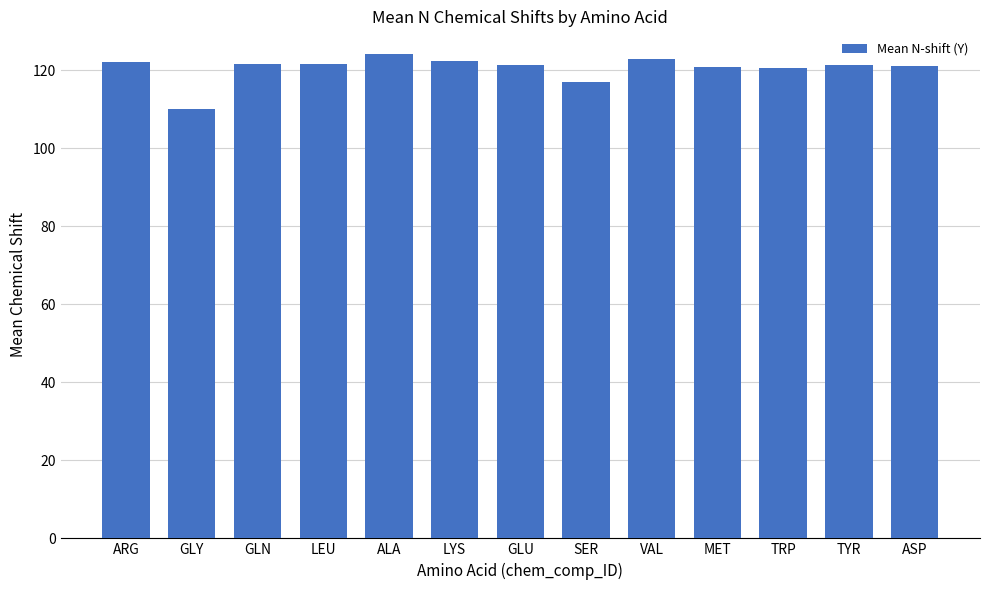

What position from the left is GLN?

3